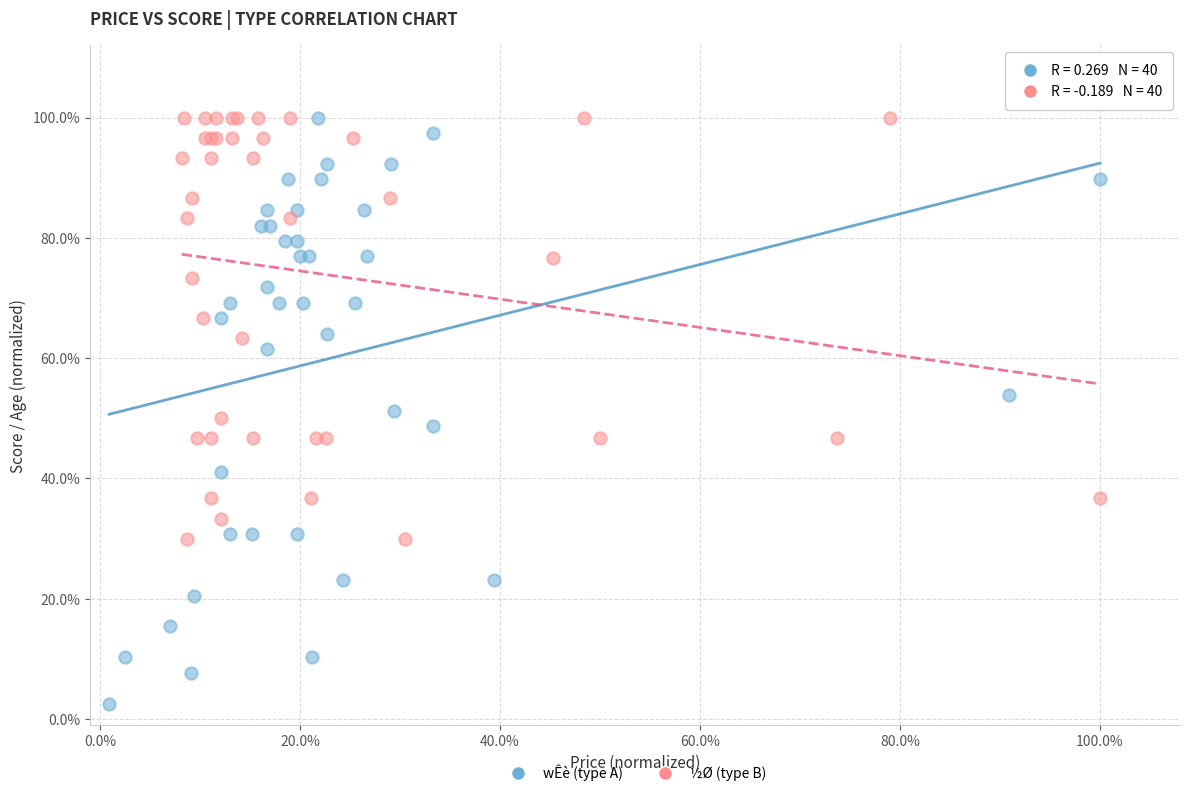

What are all the series names shown in the legend?

wÊè (type A), ½Ø (type B)